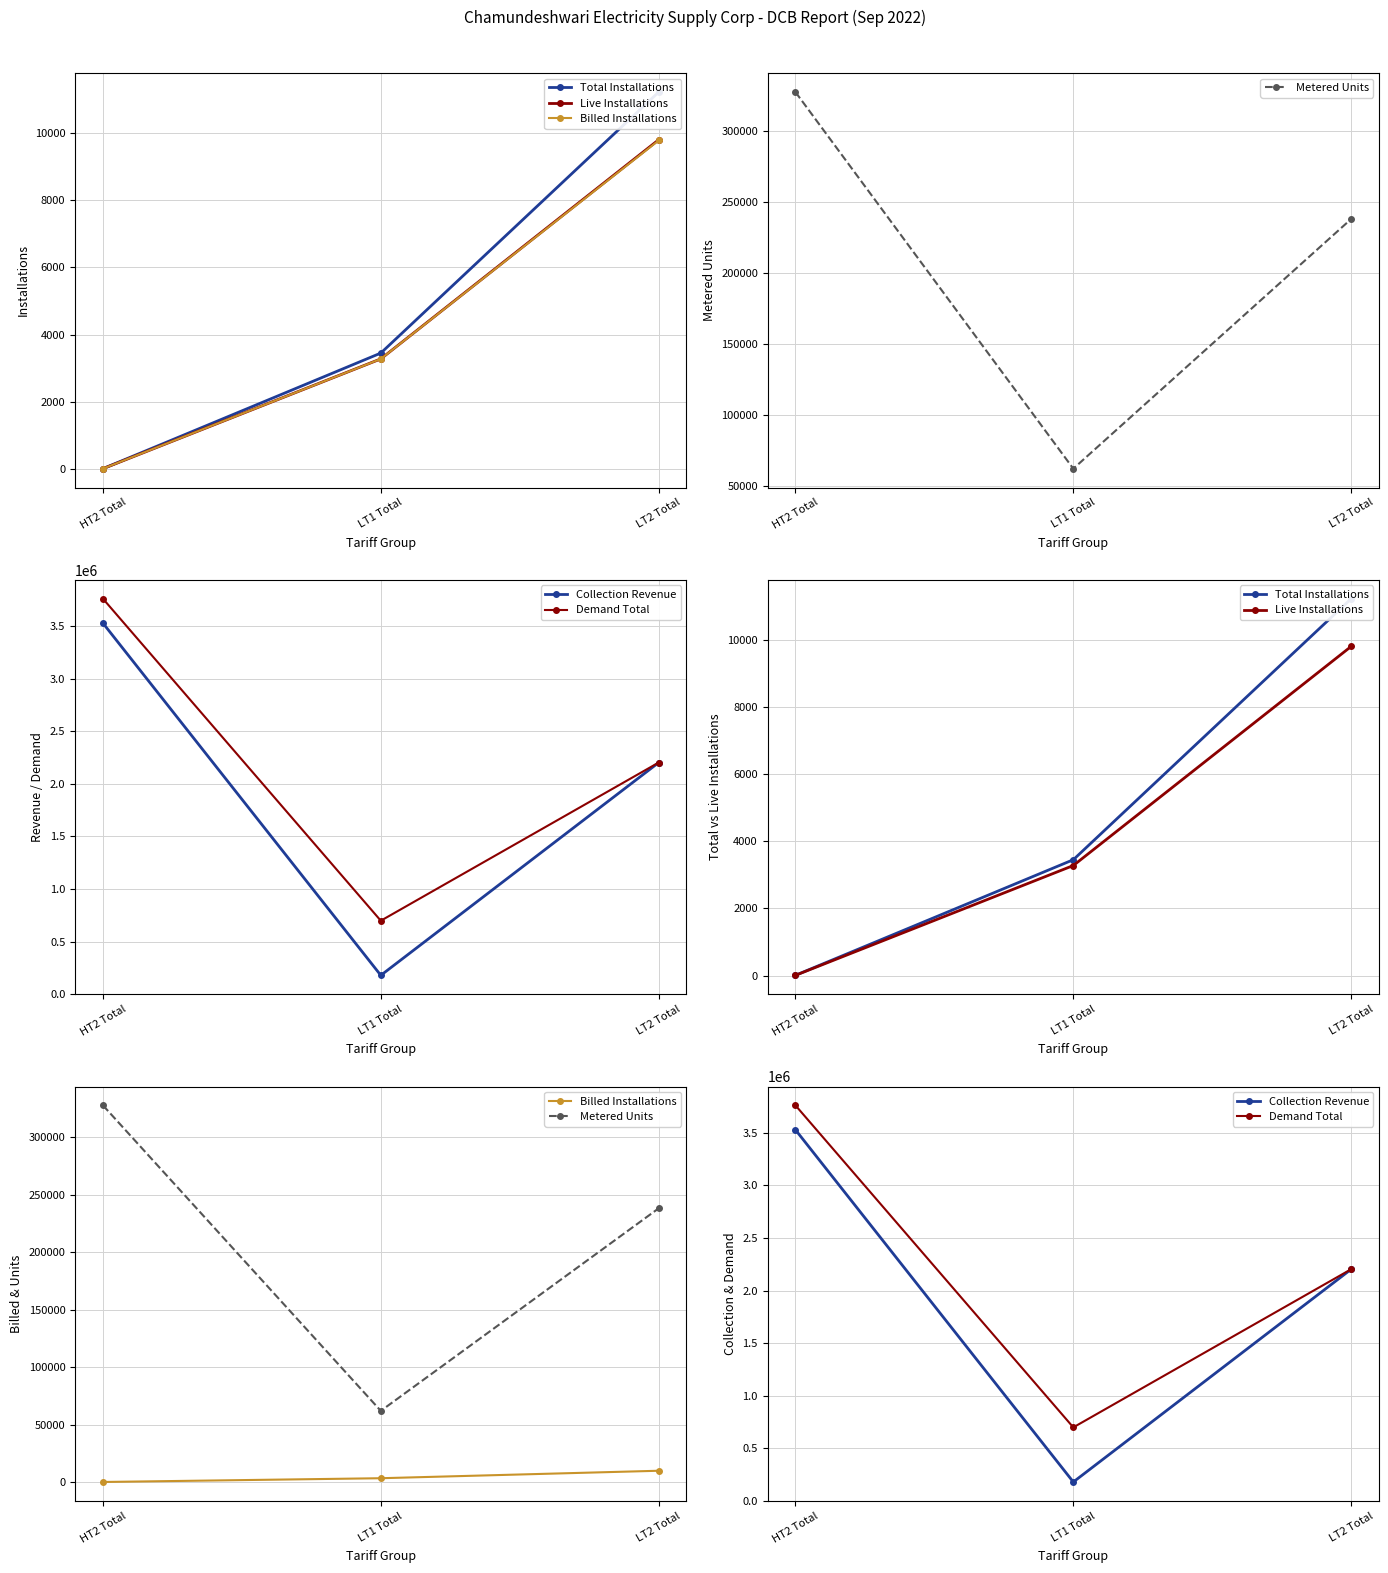

How many lines are shown in the chart?

6